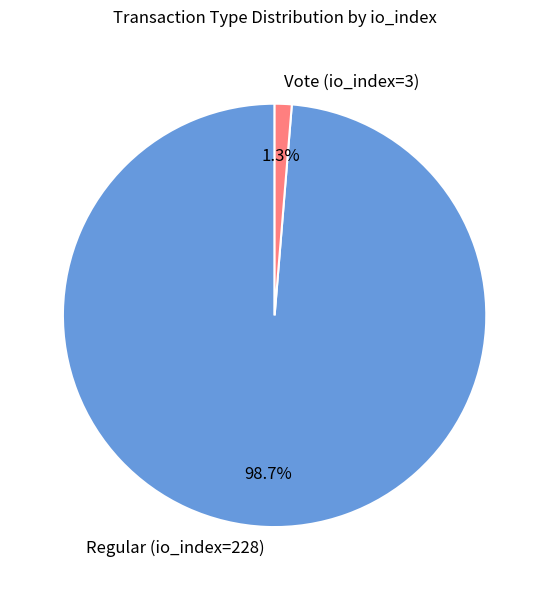

Does Regular (io_index=228) account for over 50% of the chart?

Yes